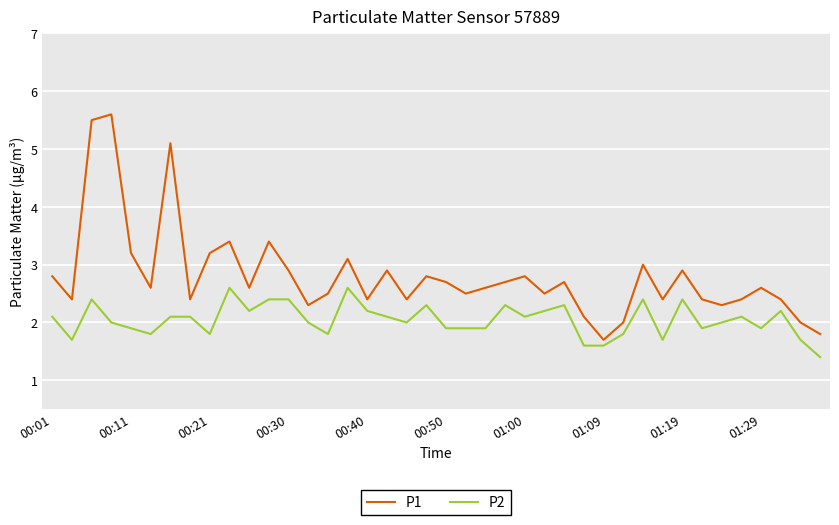

What is the difference between the maximum and minimum values in the P2 series?

1.2